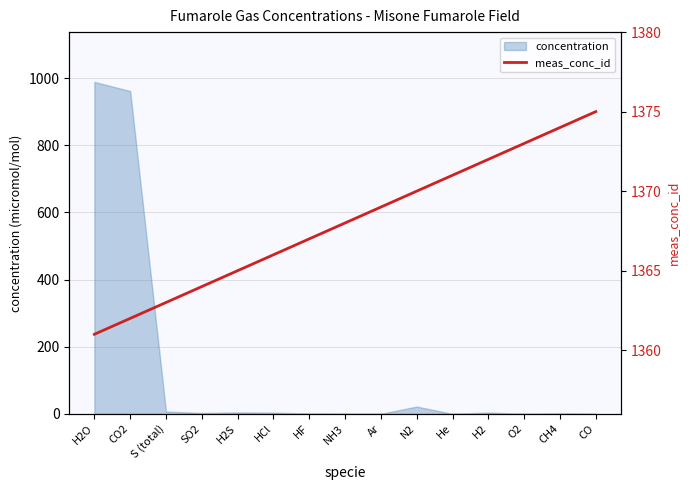

True or false: the data shows 1361 at H2O.

True